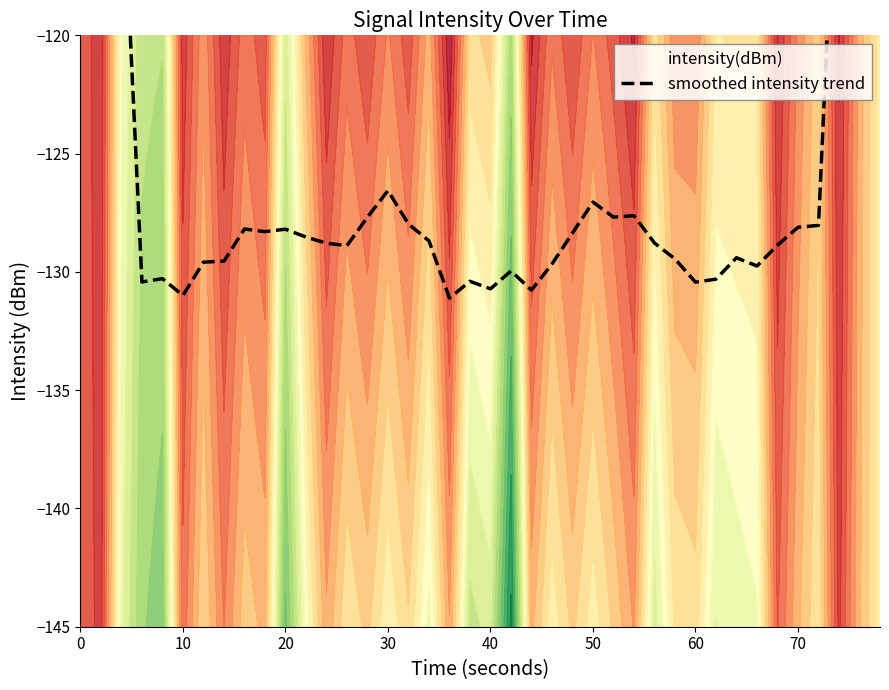

What is the difference between the maximum and second lowest values?

57.6